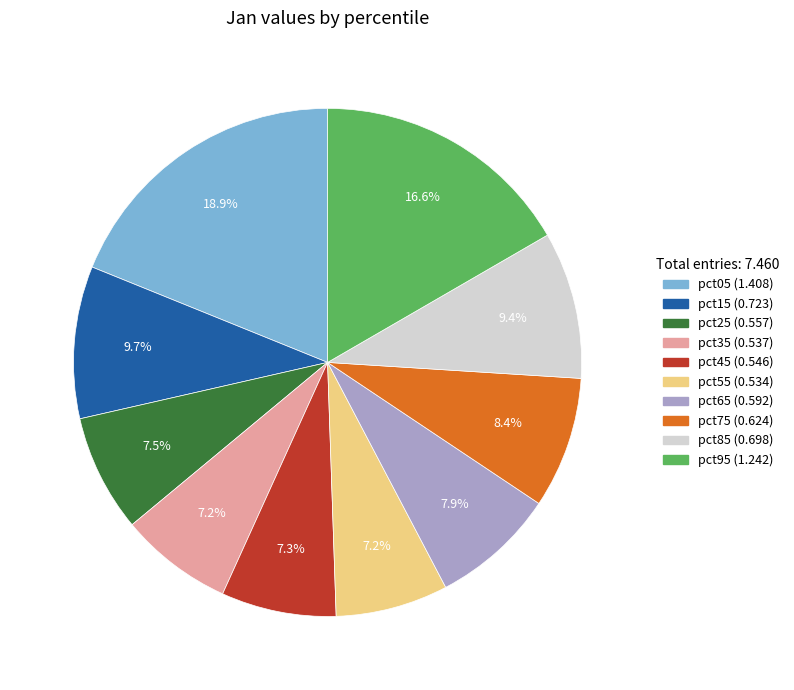

To the nearest percent, what is the combined percentage of pct45 and pct85?

17%